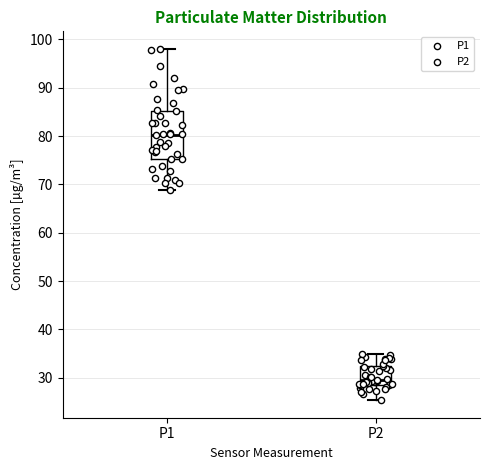

Where is the upper edge of the box for P2 on the y-axis? The values are not printed on the chart, so give them approximately, as read against the axis.

32